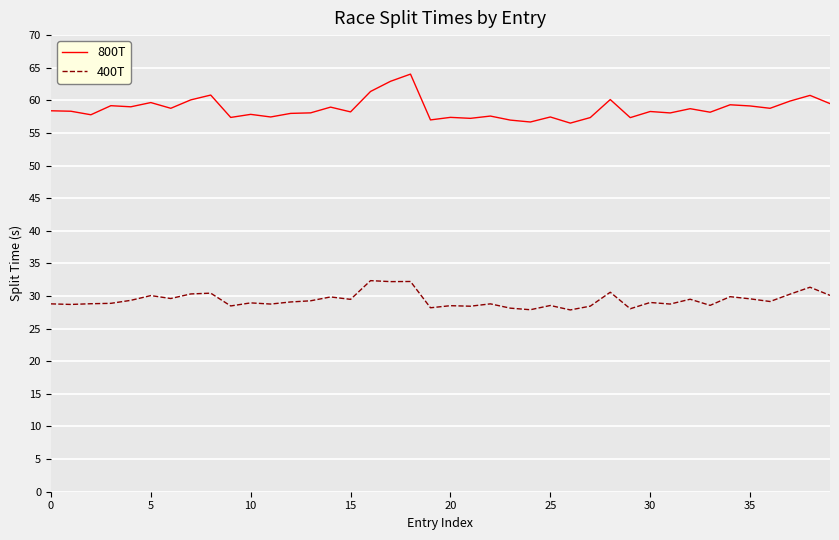

What is the smallest value displayed?

27.9